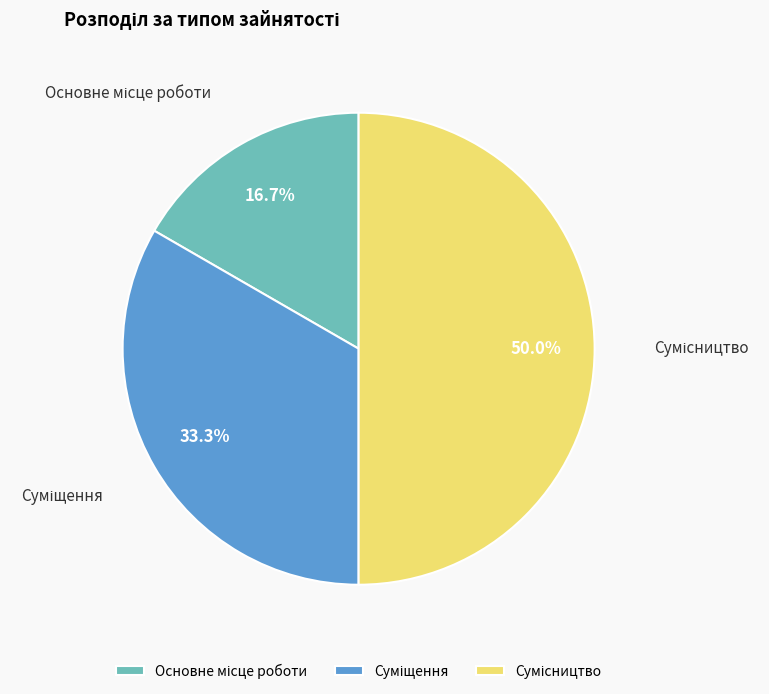

Which category has the smallest portion of the pie?

Основне місце роботи